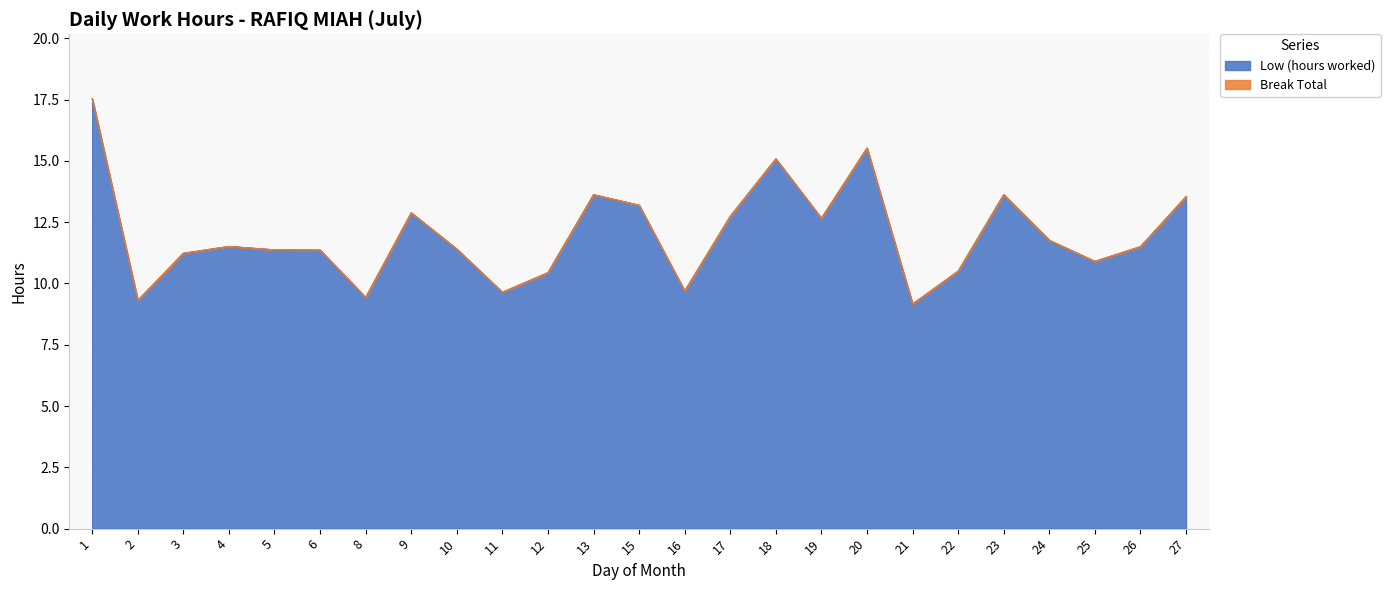

Which category has the highest value across all series?

1